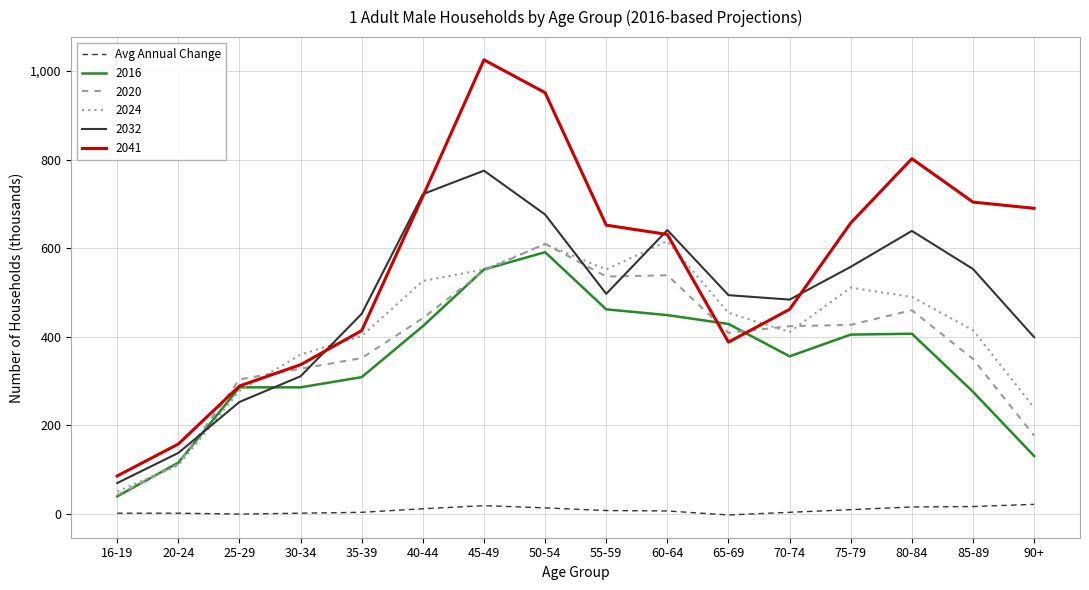

Is this an area chart (filled region under the line)?

No